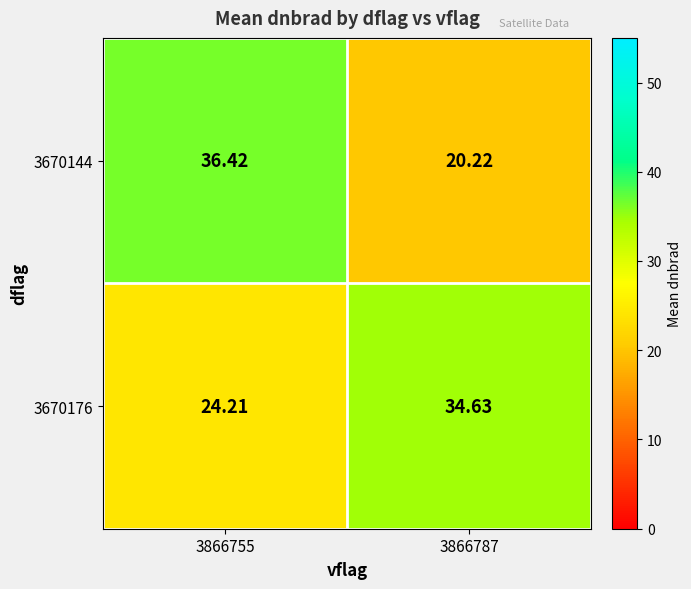

Is the value of 3670176 at 3866787 greater than the value of 3670144 at 3866787?

Yes